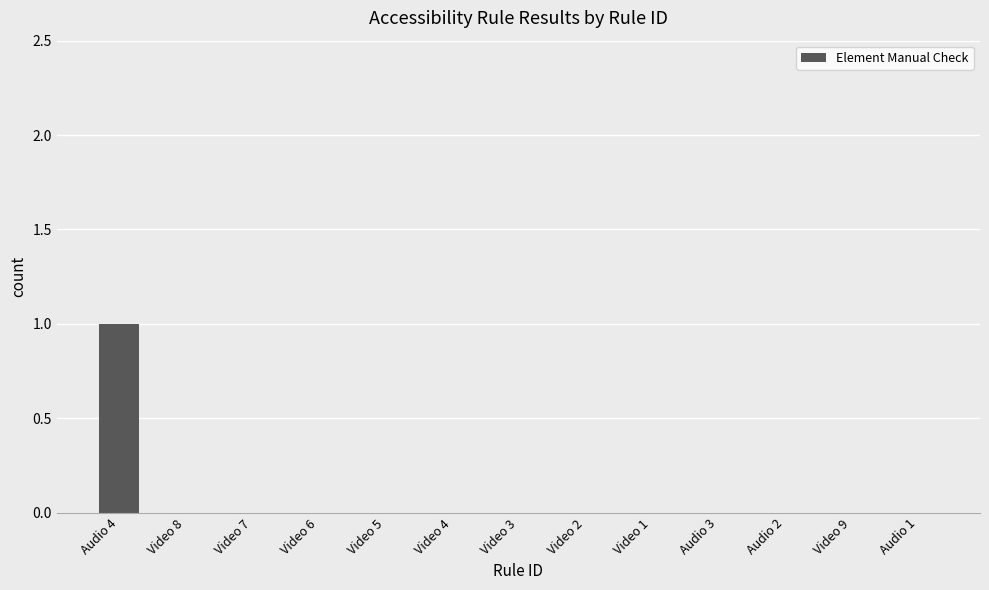

Are the bars grouped side by side (vs. stacked)?

No